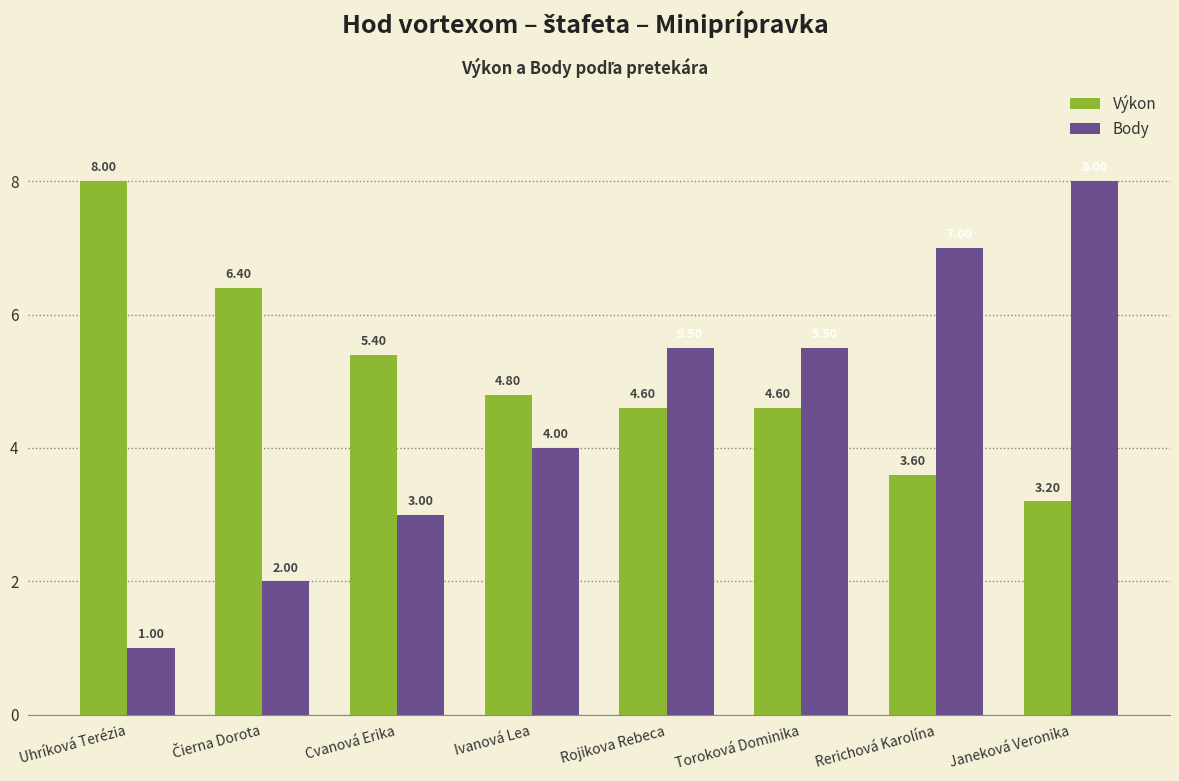

What is the spread (max minus min) of values at Cvanová Erika?

2.4